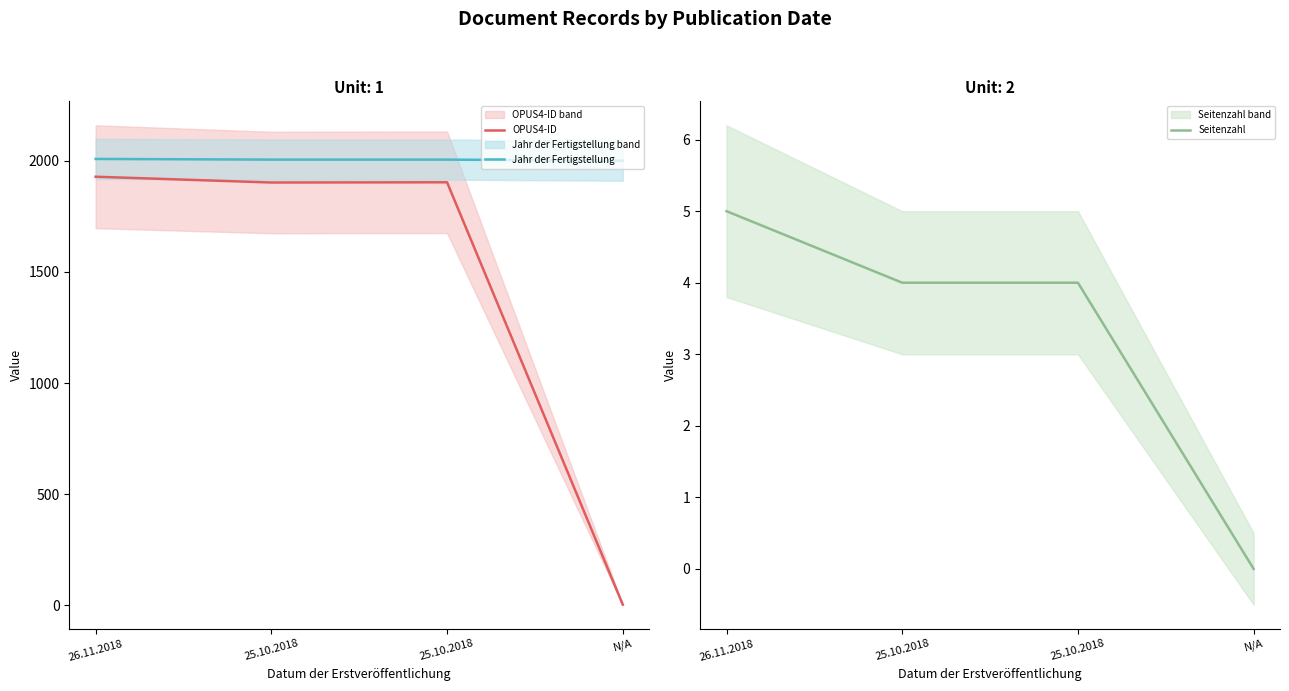

How many values in the Jahr der Fertigstellung series are below 2005?

1